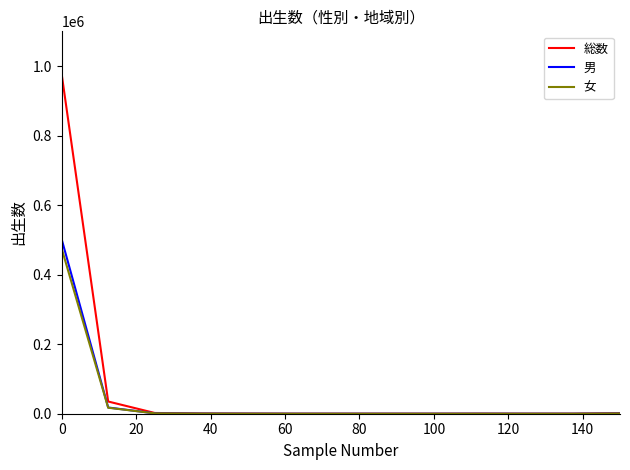

List the series in order of their peak value, lowest first.

女, 男, 総数